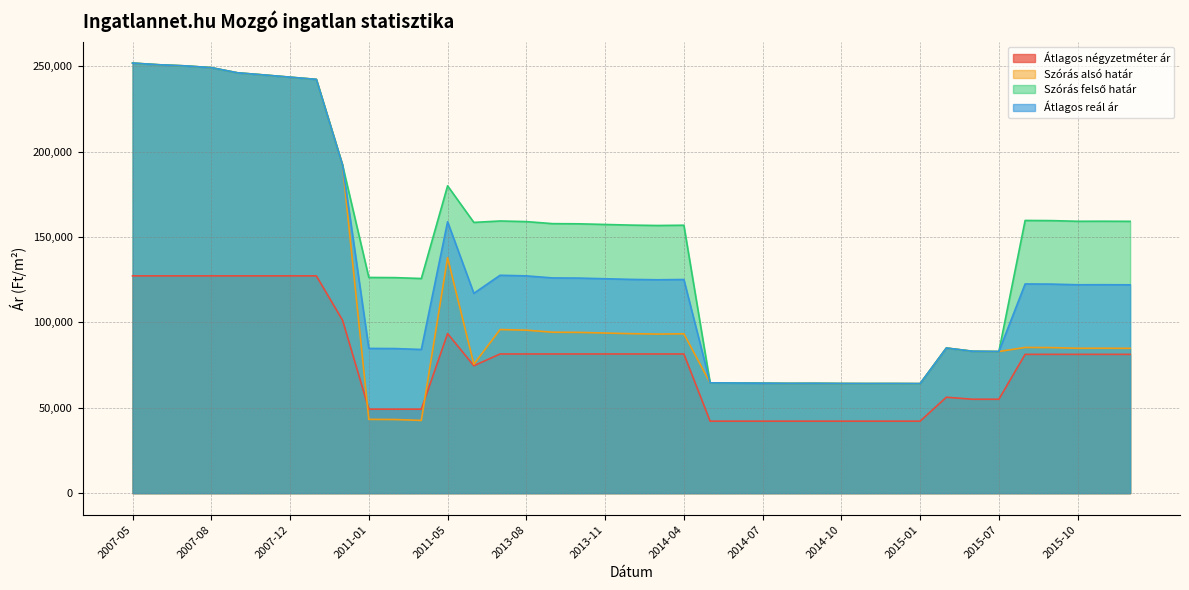

True or false: Szórás felső határ and Átlagos négyzetméter ár intersect in this chart.

False